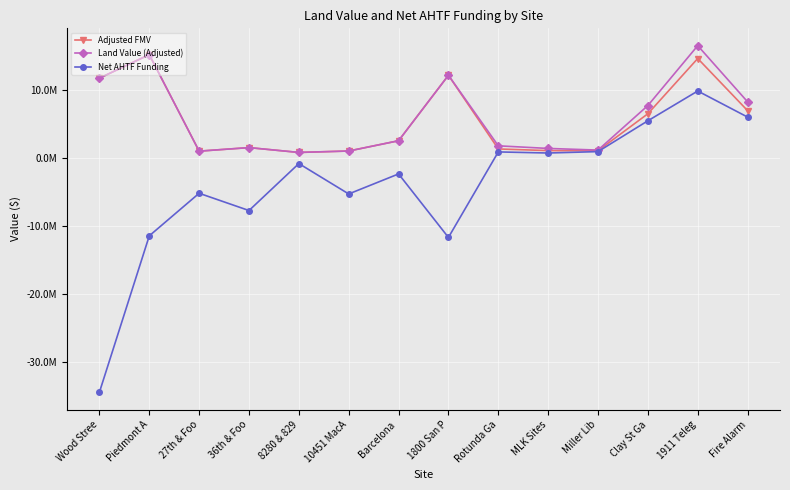

What is the difference between the Land Value (Adjusted) values at Fire Alarm and Piedmont A?

6956225.0